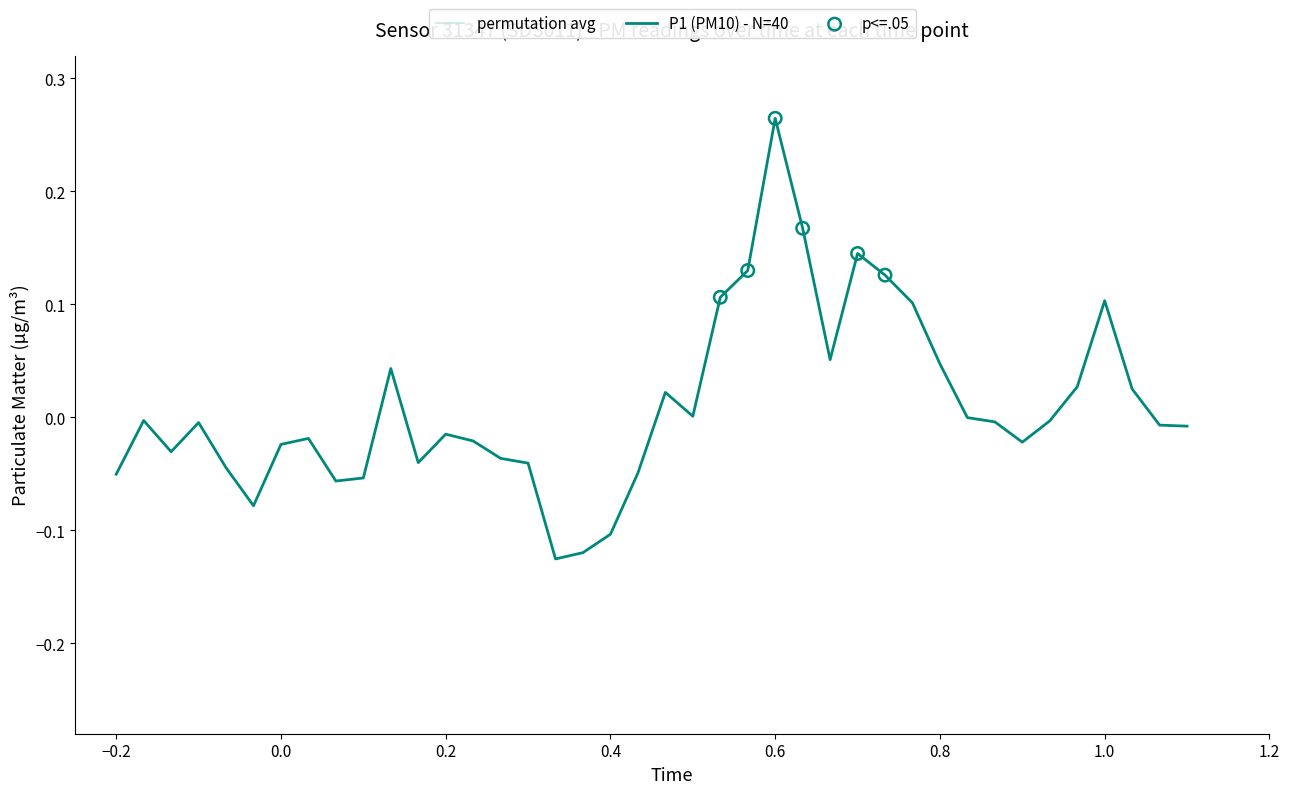

At which label does P1 (PM10) - N=40 reach its peak?

0.6